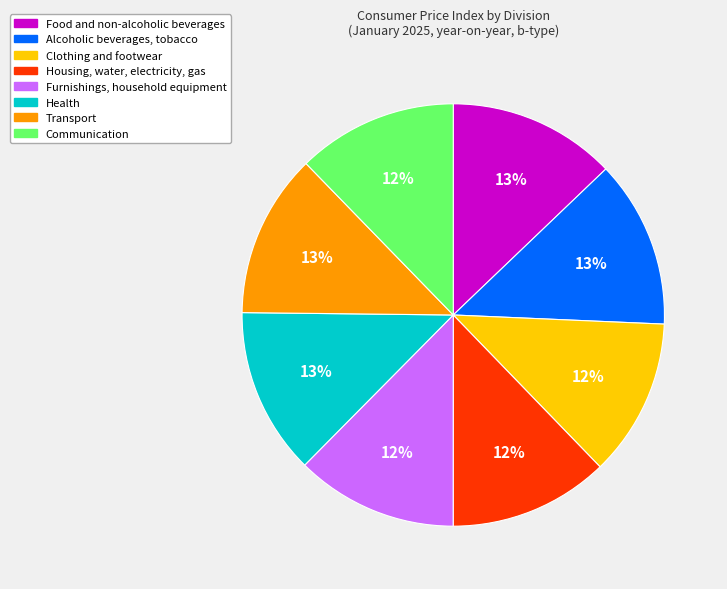

Is there a majority slice in this chart?

No